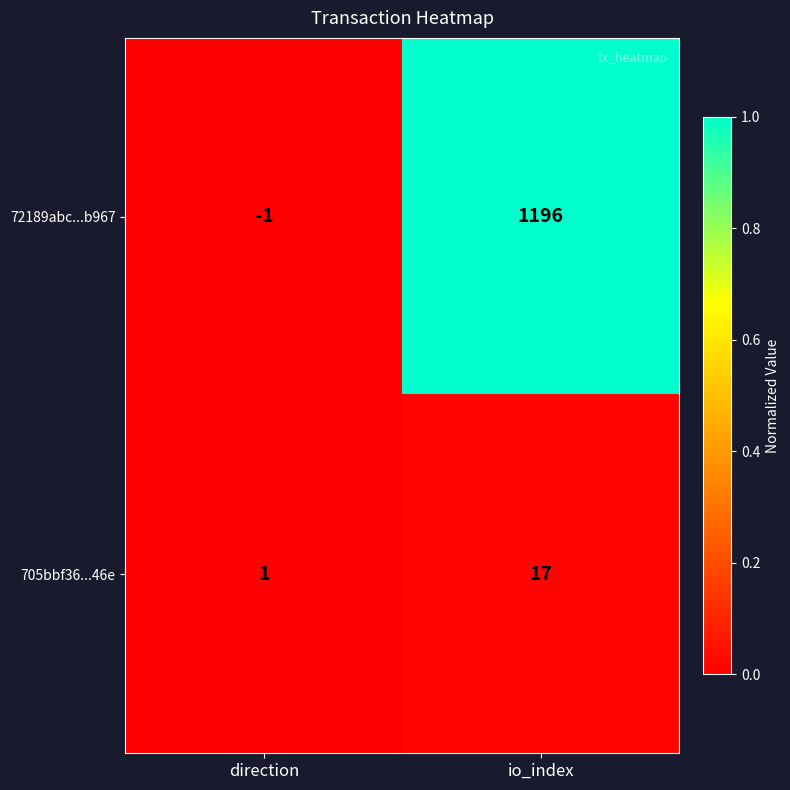

Which series has the largest total across all categories?

72189abc...b967